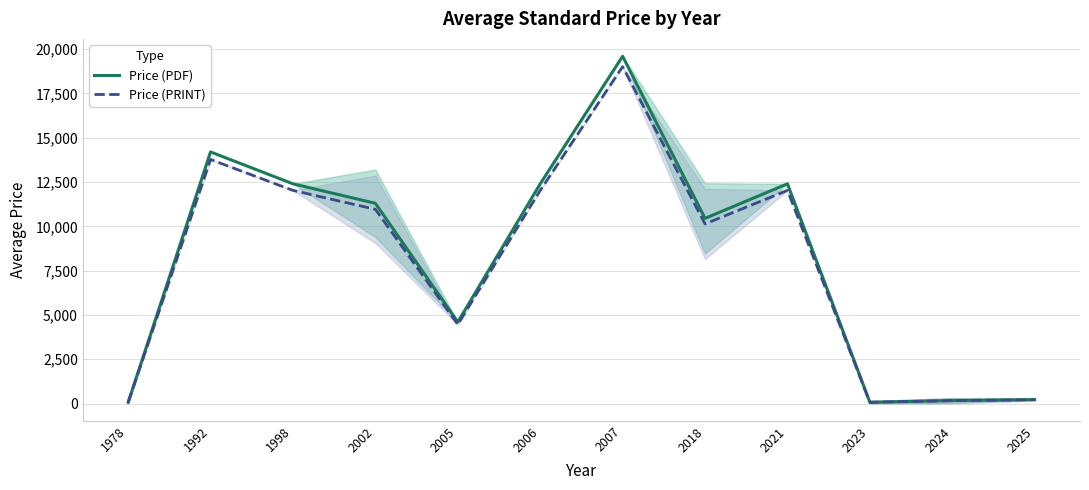

What is the total value across all series at 2002?

22261.0